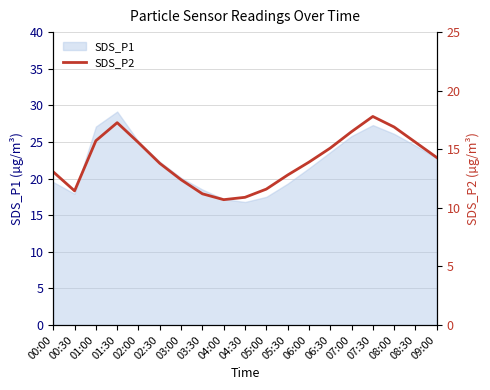

How many data points are less than 13?

7